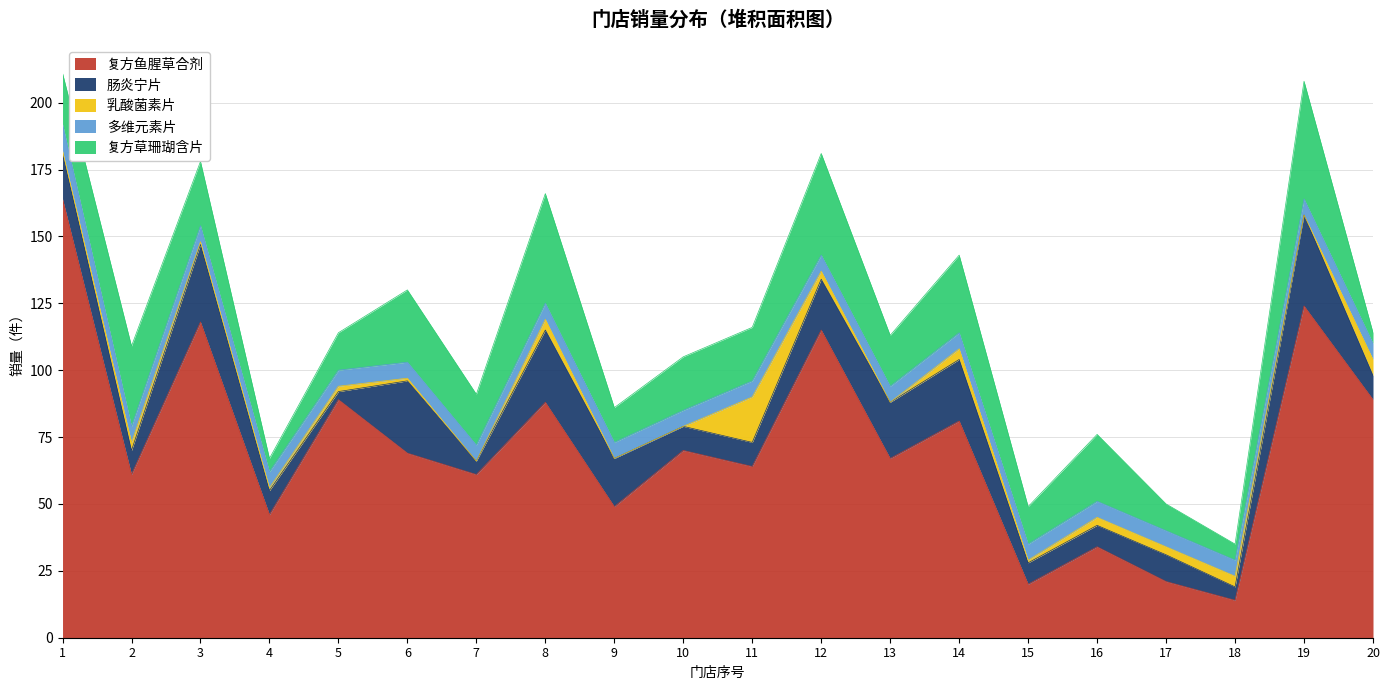

Which category has the highest value in the 乳酸菌素片 series?

11